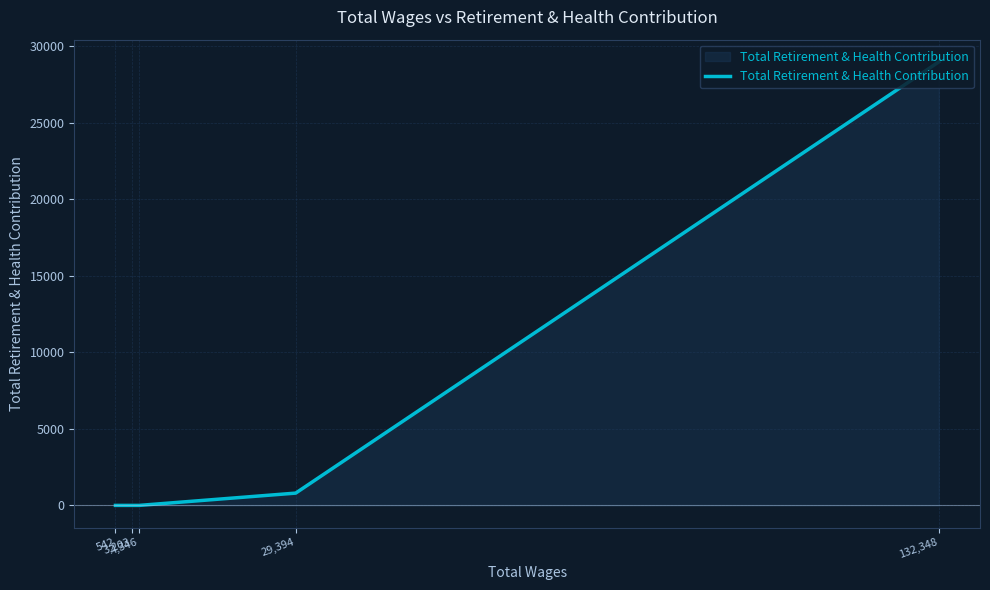

True or false: the data shows 0 at 3,203.

True